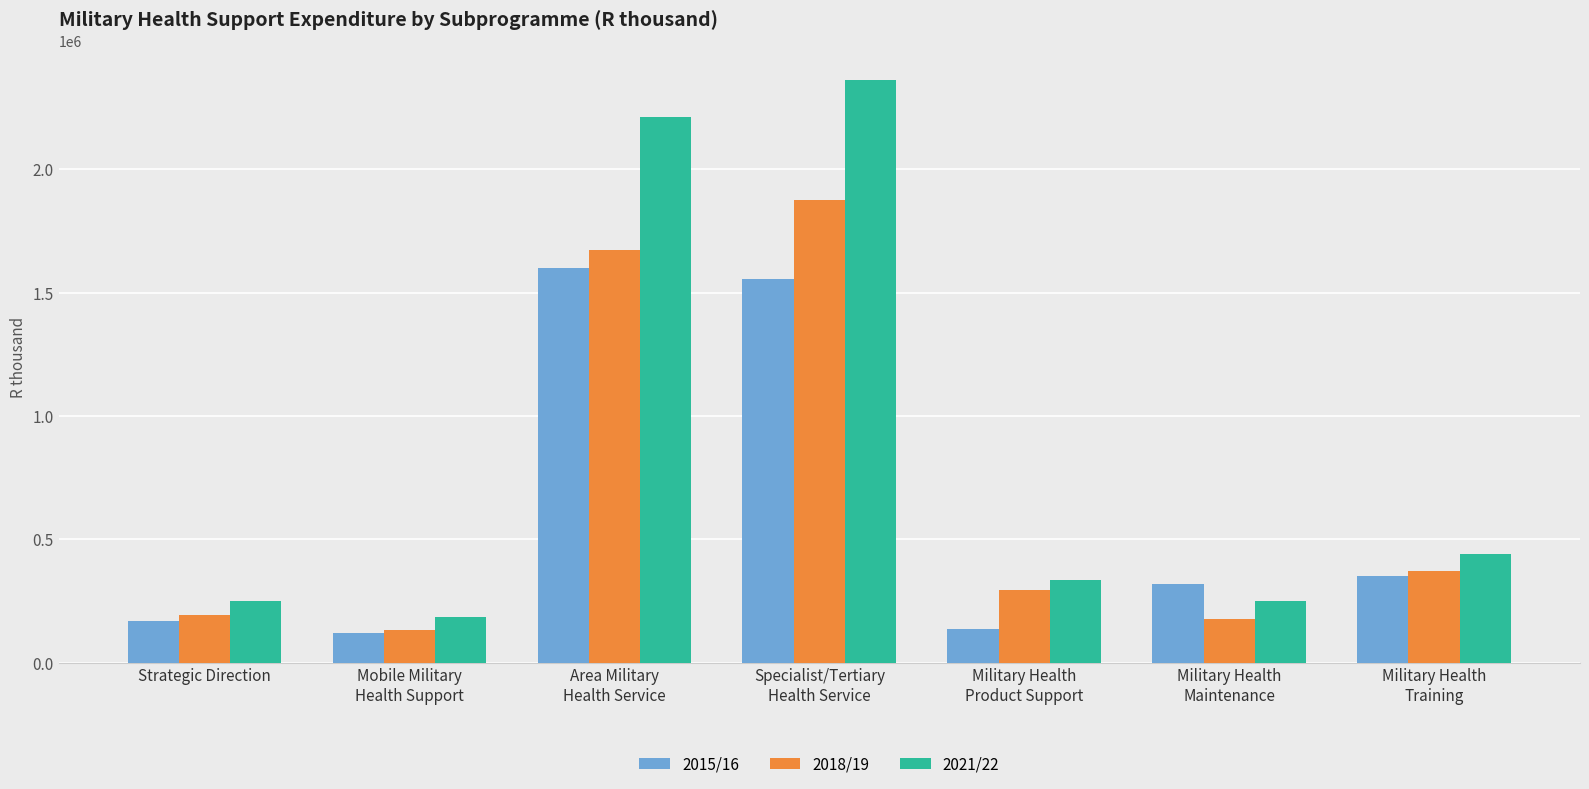

Rank the series at Strategic Direction from highest to lowest value.

2021/22, 2018/19, 2015/16